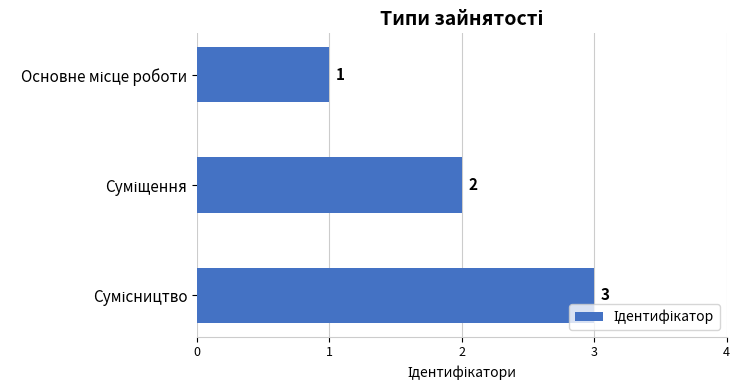

How many values are between 1 and 3?

3